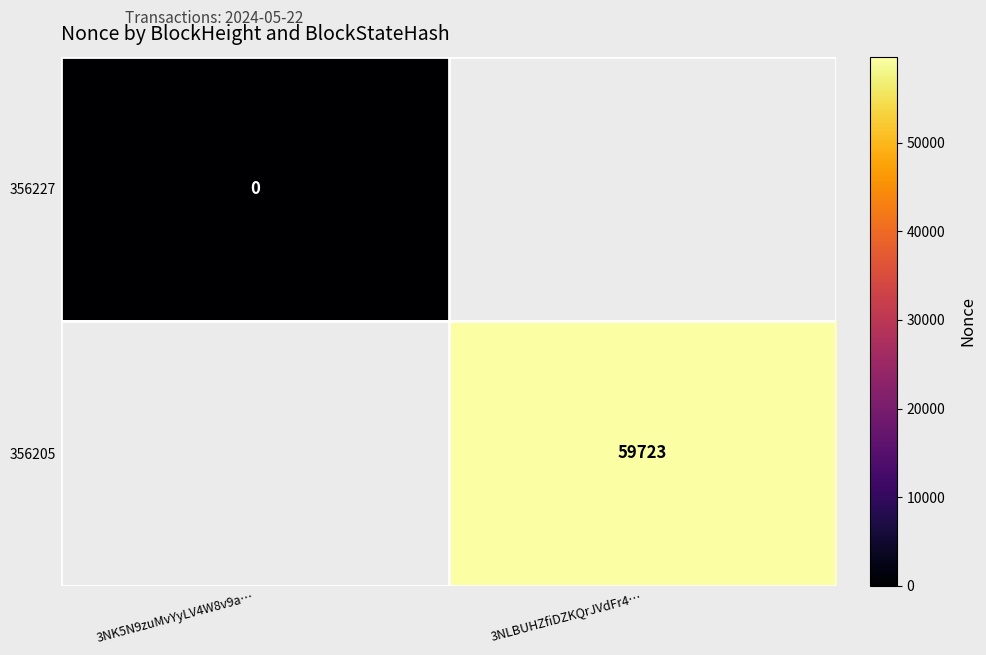

Which label corresponds to the largest value in the chart?

3NLBUHZfiDZKQrJVdFr4…